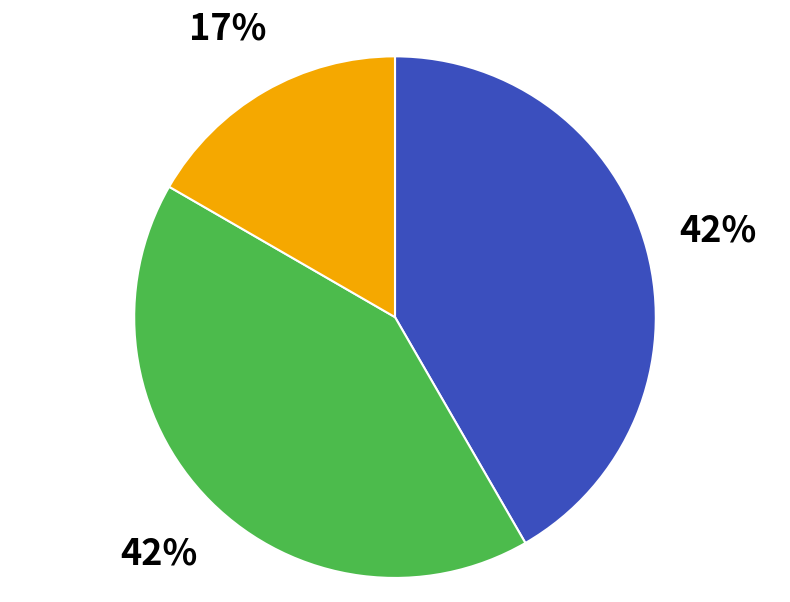

To the nearest percent, what is the average slice percentage?

33%